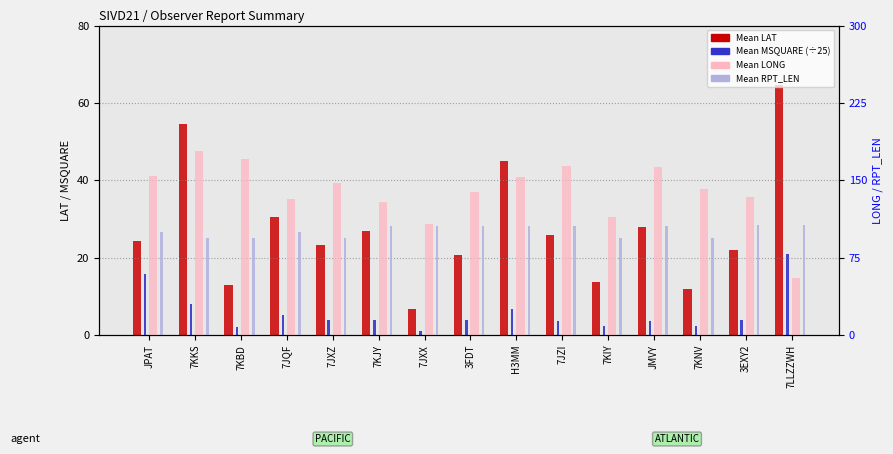

What is the label of the 6th bar from the left?

7KJY